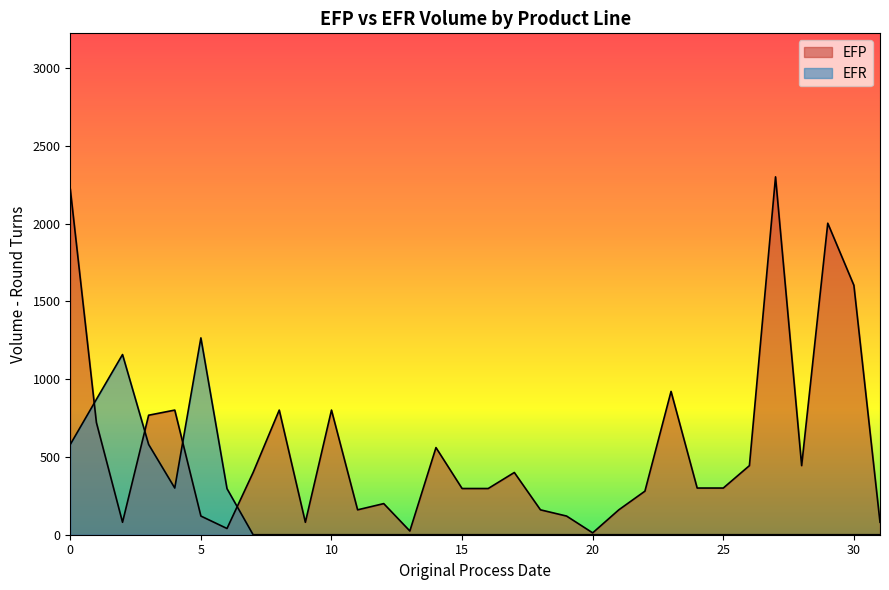

The value at 9 is 40. True or false?

False